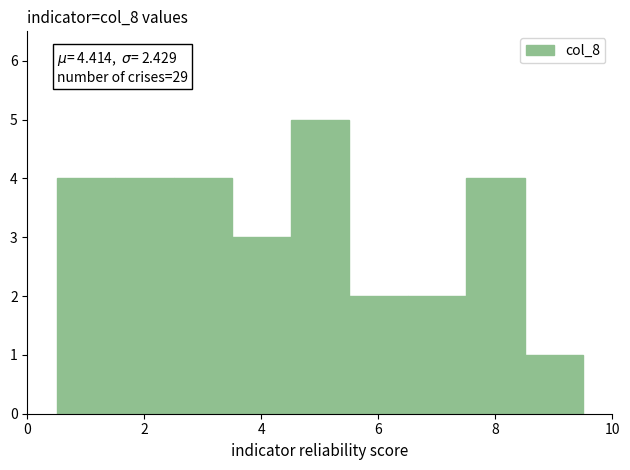

Over which range of the x-axis is the bar tallest?

4.5 to 5.5